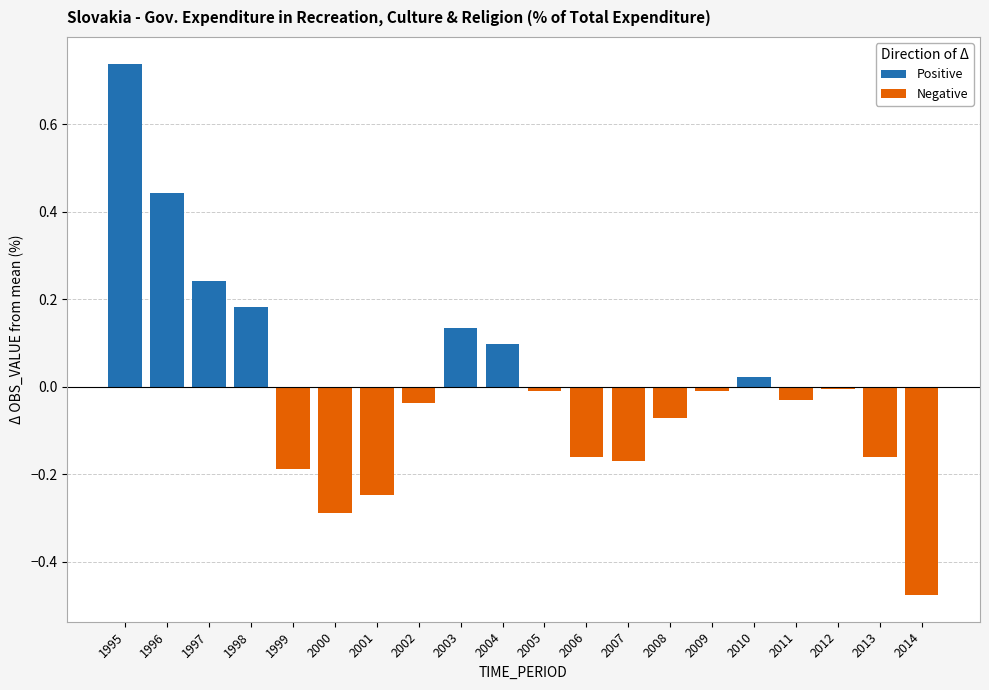

List the series in order of their overall mean, lowest first.

Negative, Positive